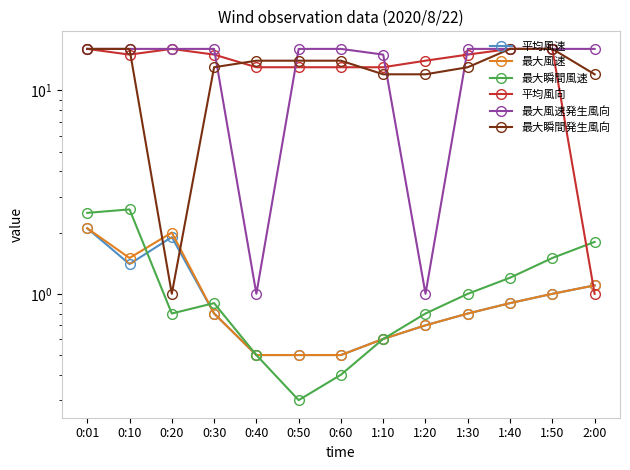

At how many categories does at least one series exceed 12?

13